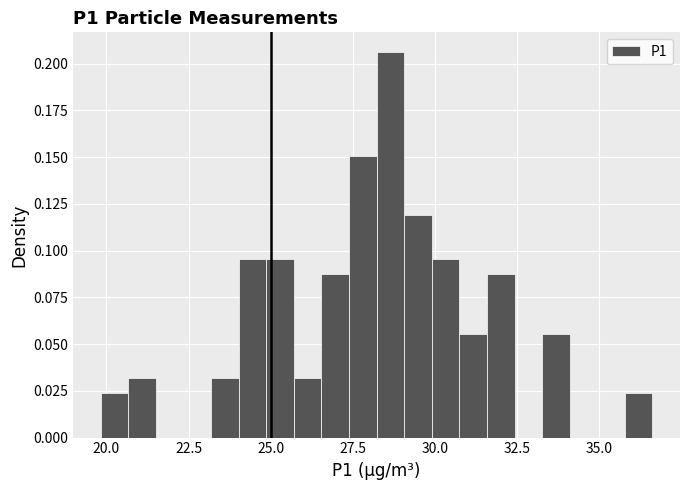

Read against the x-axis, roughly where is the centre of the tallest bar?

28.5